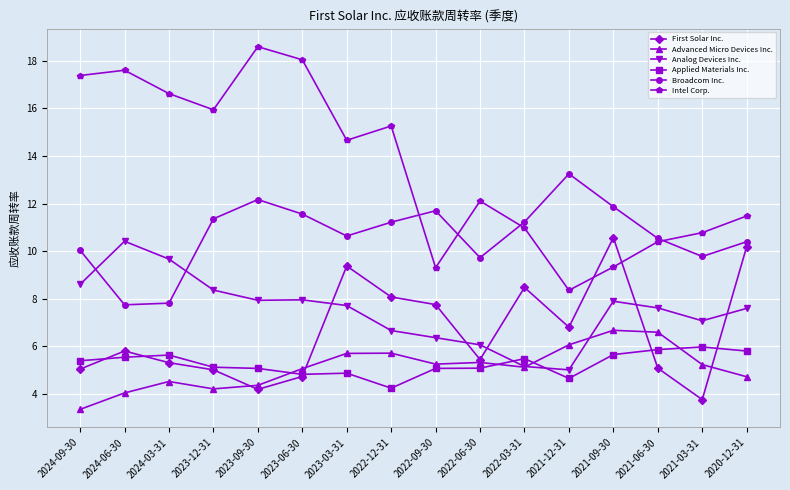

At how many categories does at least one series exceed 17?

4